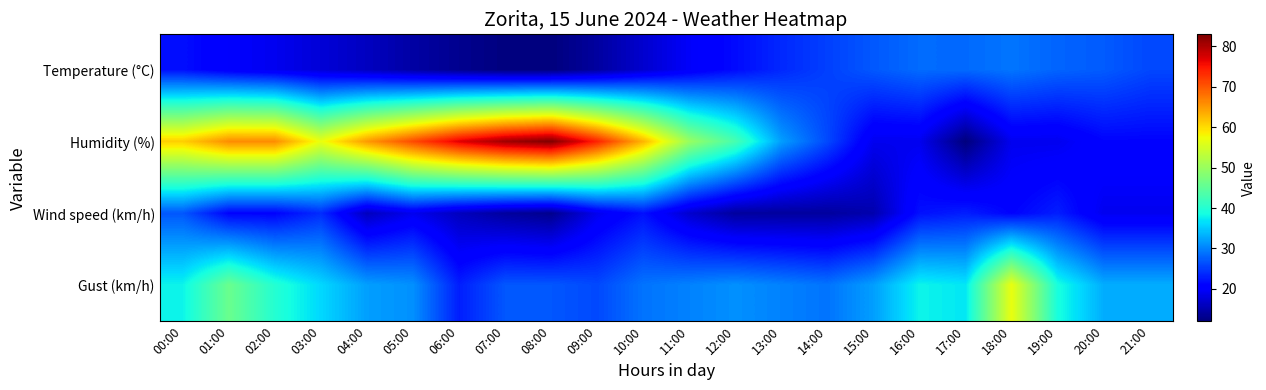

Reading left to right, what are all the values shown in this chart?

Temperature (°C): 00:00=21.9	01:00=20.0	02:00=19.0	03:00=17.5	04:00=16.1	05:00=14.4	06:00=13.1	07:00=12.1	08:00=12.0	09:00=14.1	10:00=17.0	11:00=19.7	12:00=21.6	13:00=23.7	14:00=25.4	15:00=27.1	16:00=28.4	17:00=28.3	18:00=29.1	19:00=27.9	20:00=27.3	21:00=25.9
Humidity (%): 00:00=61.0	01:00=66.0	02:00=66.0	03:00=57.0	04:00=65.0	05:00=71.0	06:00=77.0	07:00=81.0	08:00=83.0	09:00=74.0	10:00=63.0	11:00=50.0	12:00=43.0	13:00=32.0	14:00=26.0	15:00=19.0	16:00=19.0	17:00=12.0	18:00=19.0	19:00=19.0	20:00=21.0	21:00=21.0
Wind speed (km/h): 00:00=27.0	01:00=21.0	02:00=21.0	03:00=24.0	04:00=16.0	05:00=19.0	06:00=16.0	07:00=14.0	08:00=13.0	09:00=19.0	10:00=22.0	11:00=17.0	12:00=14.0	13:00=14.0	14:00=14.0	15:00=15.0	16:00=22.0	17:00=23.0	18:00=21.0	19:00=23.0	20:00=19.0	21:00=19.0
Gust (km/h): 00:00=38.0	01:00=46.0	02:00=40.0	03:00=36.0	04:00=32.0	05:00=31.0	06:00=23.0	07:00=27.0	08:00=27.0	09:00=26.0	10:00=29.0	11:00=30.0	12:00=31.0	13:00=30.0	14:00=29.0	15:00=32.0	16:00=38.0	17:00=37.0	18:00=57.0	19:00=39.0	20:00=33.0	21:00=33.0